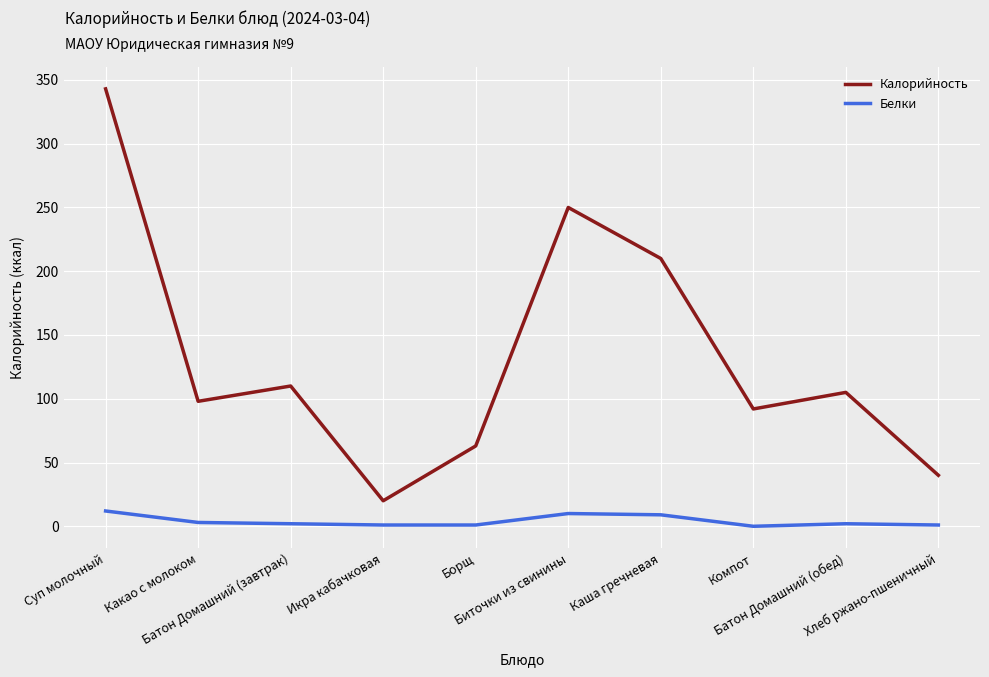

How many categories are shown in the chart?

10